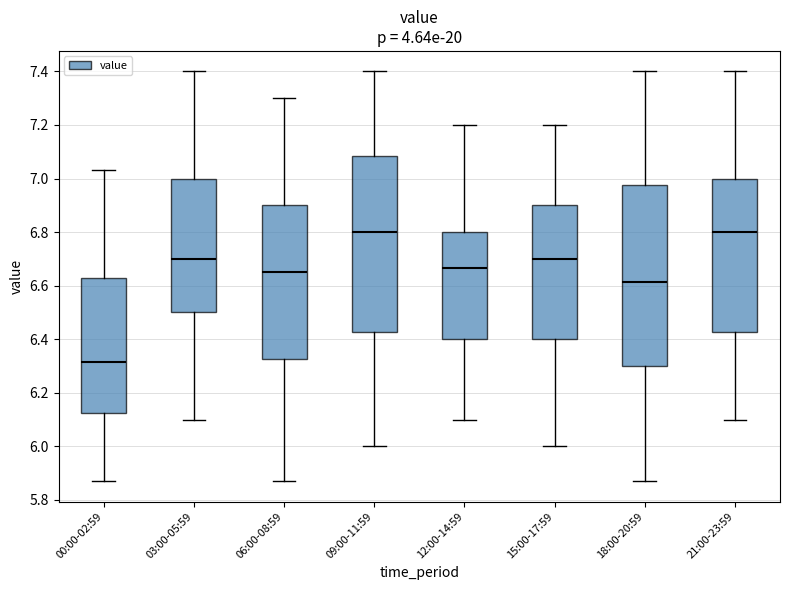

Where is the upper edge of the box for 00:00-02:59 on the y-axis? The values are not printed on the chart, so give them approximately, as read against the axis.

6.62